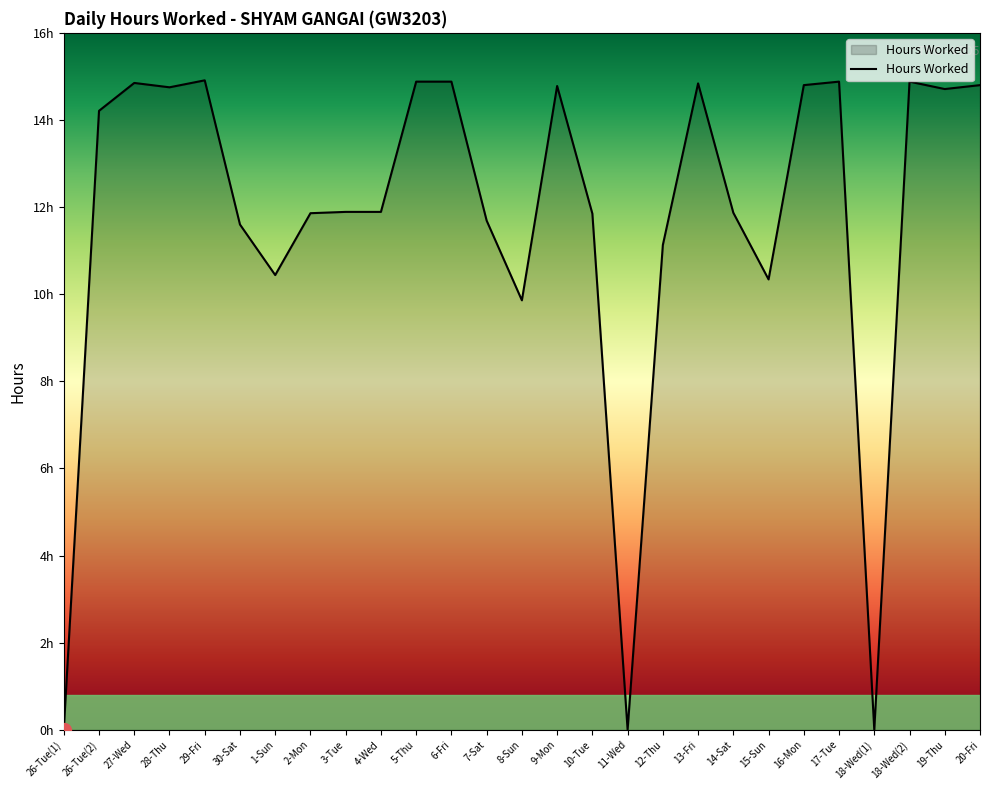

Which category has the lowest value across all series?

26-Tue(1)